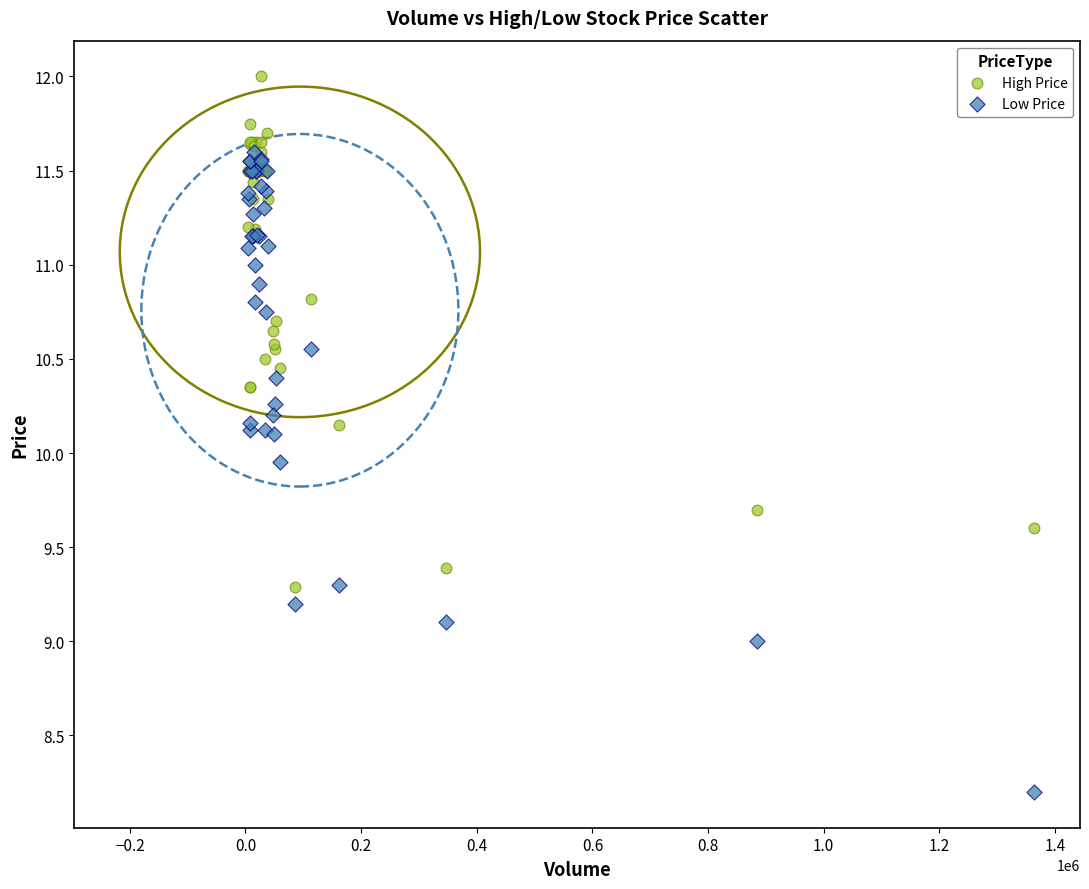

Which series has the widest spread of Y values?

Low Price